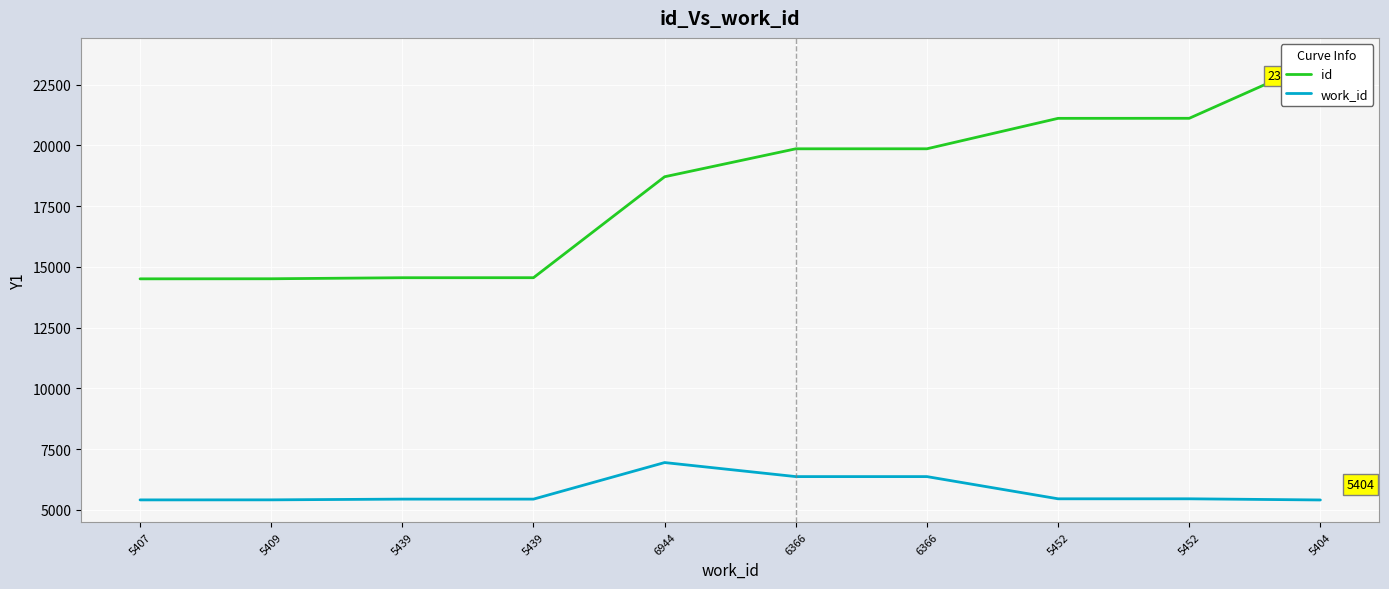

Which series changed the most between 5407 and 6366?

id